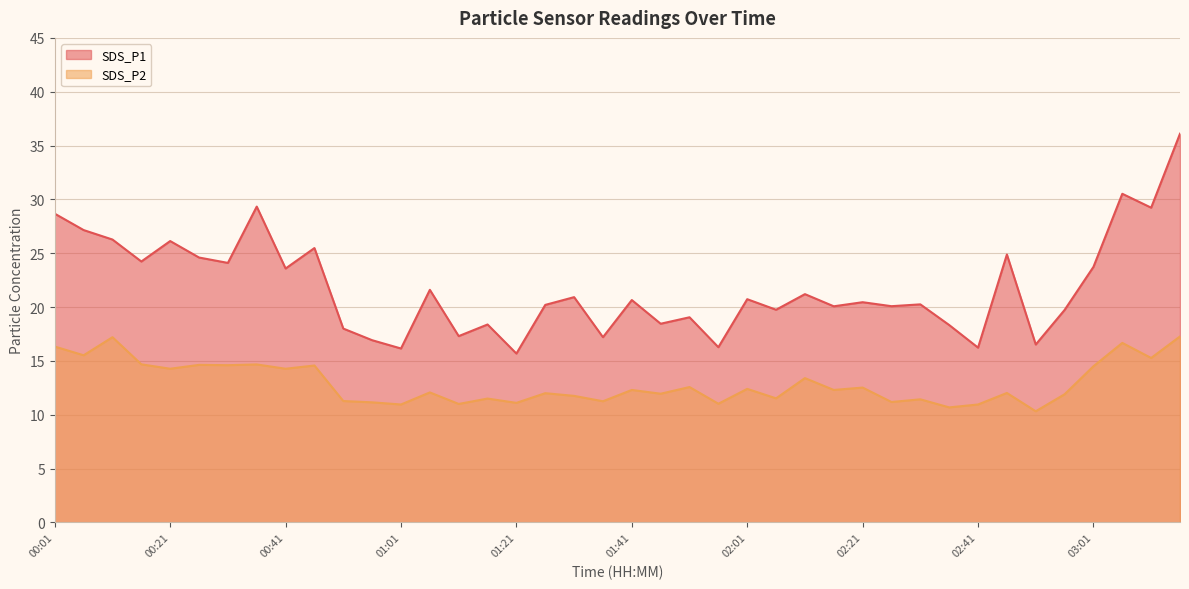

What are all the series names shown in the legend?

SDS_P1, SDS_P2